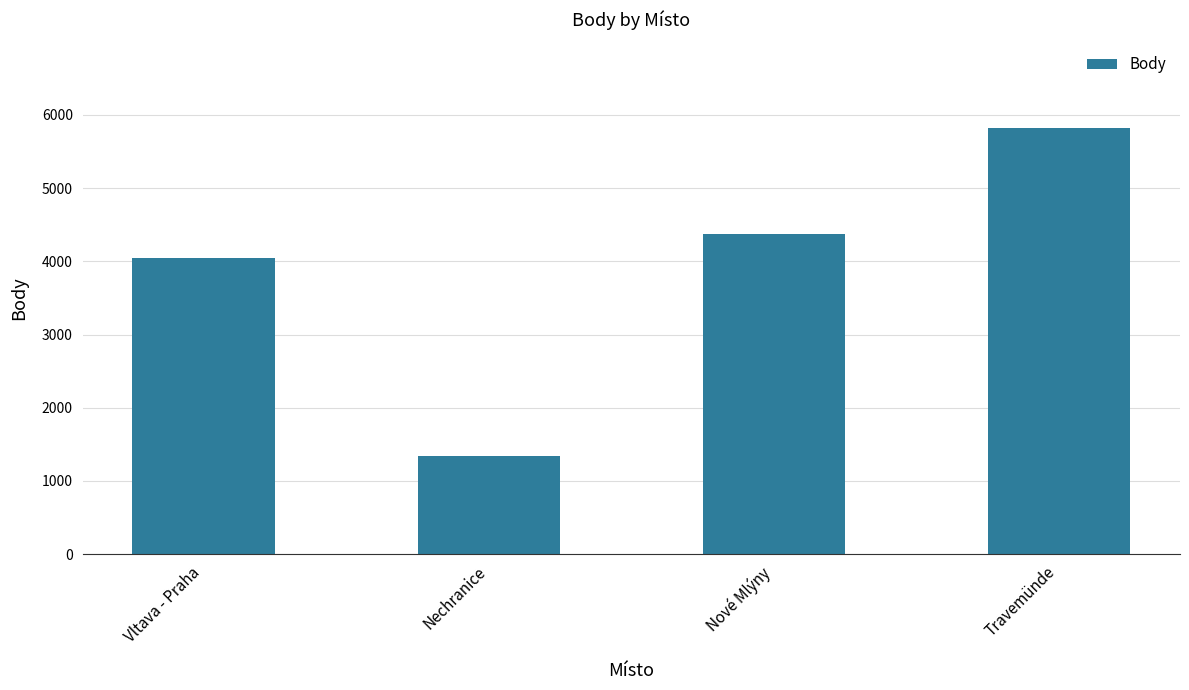

Which has a higher value, Nechranice or Vltava - Praha?

Vltava - Praha